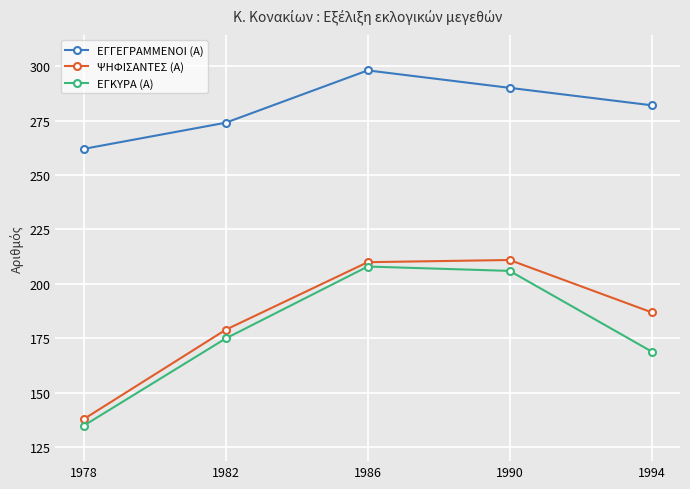

What is the average value of the ΨΗΦΙΣΑΝΤΕΣ (Α) series?

185